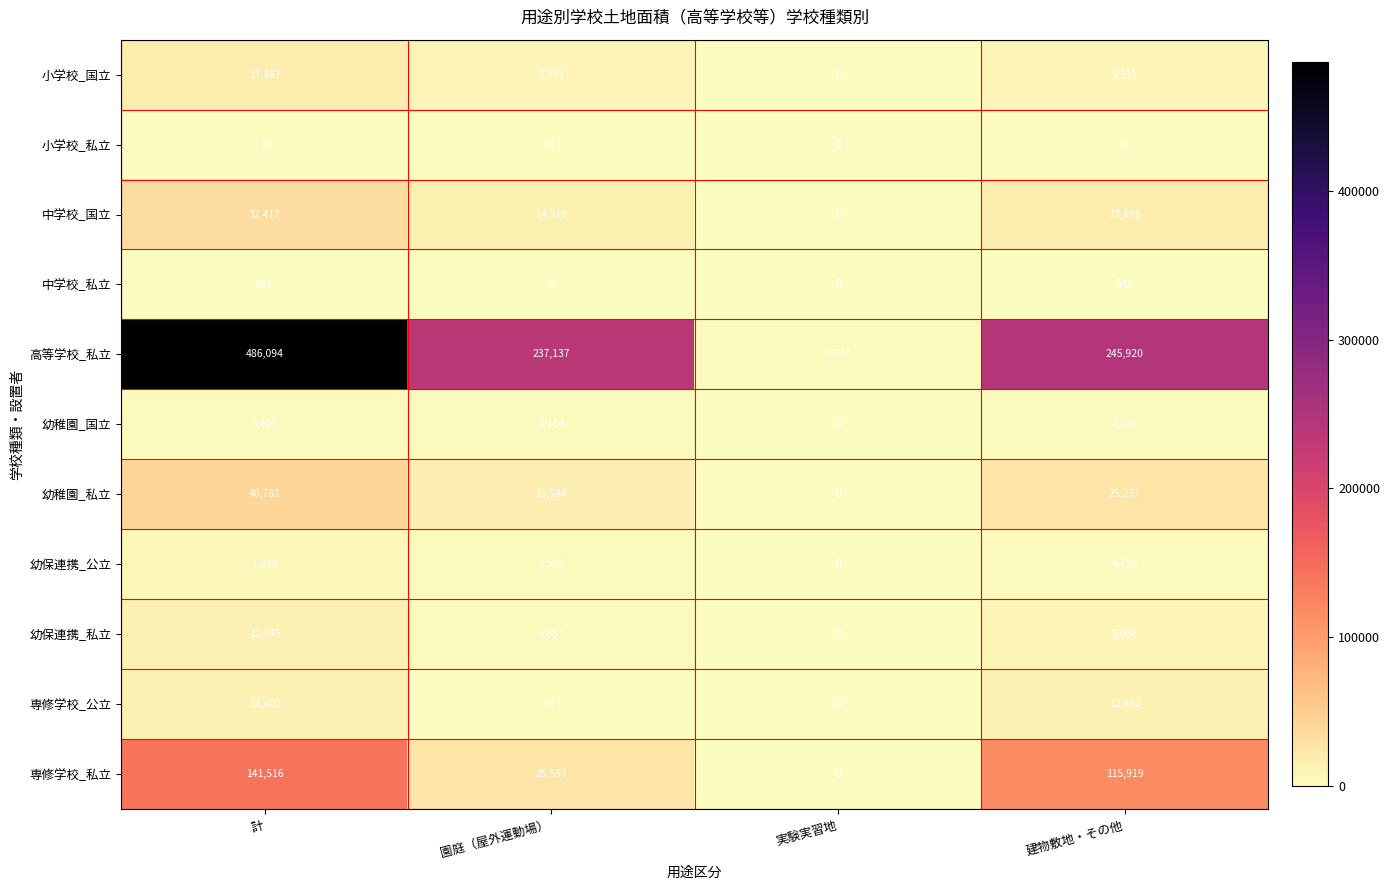

Which series has the largest total across all categories?

高等学校_私立